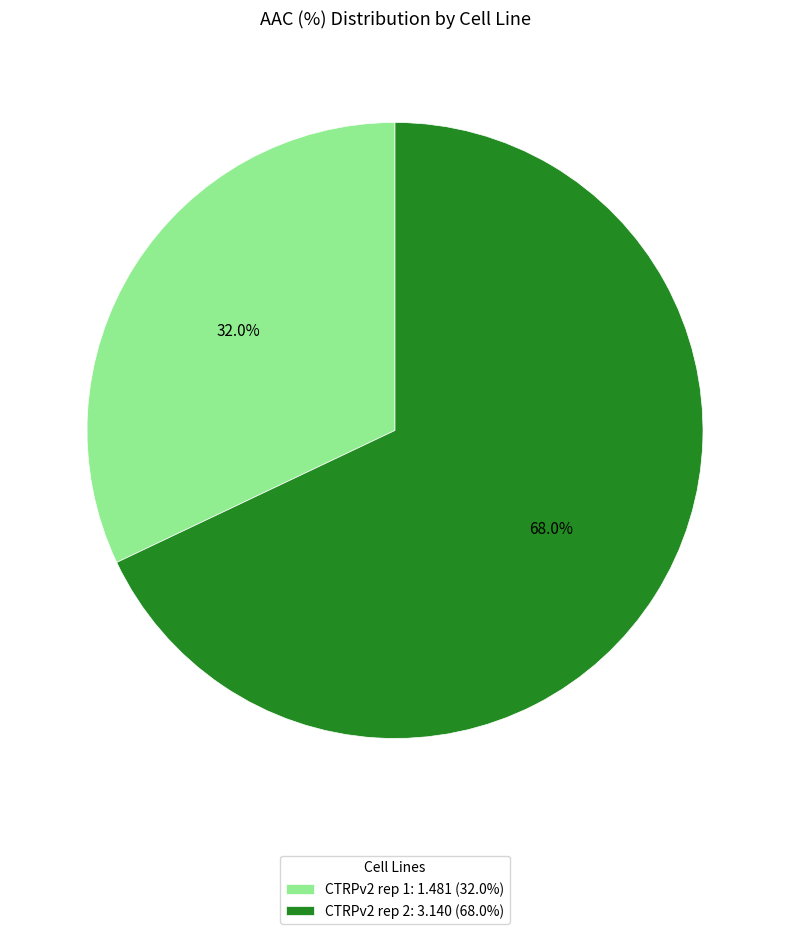

How much of the chart is everything except CTRPv2 rep 2?

32.0%